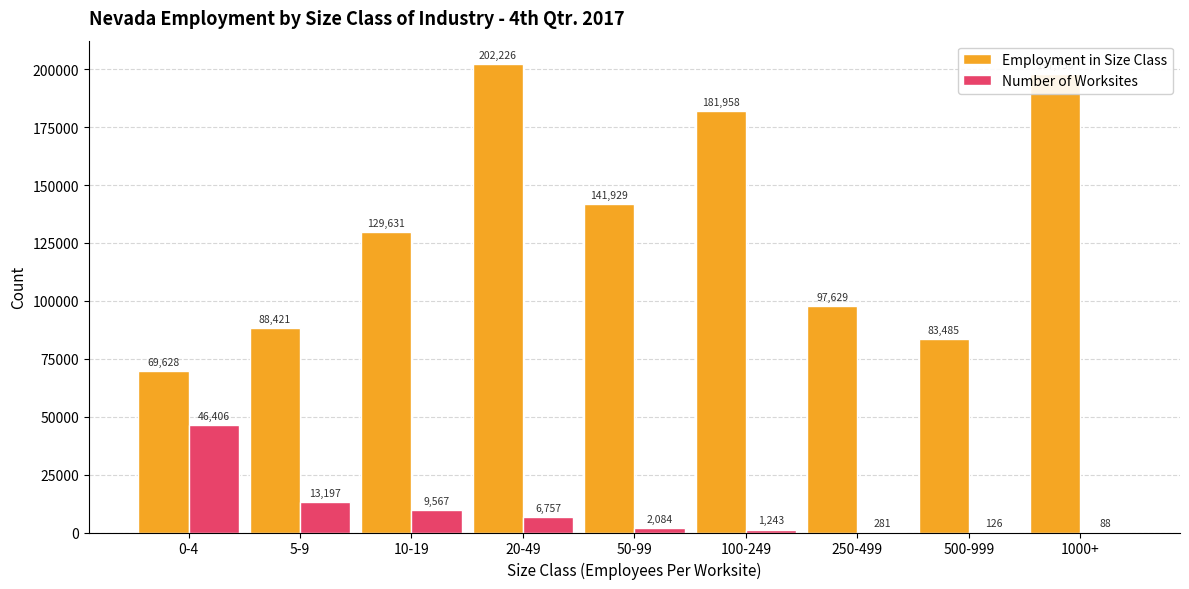

Between 10-19 and 100-249, which series saw the biggest shift?

Employment in Size Class